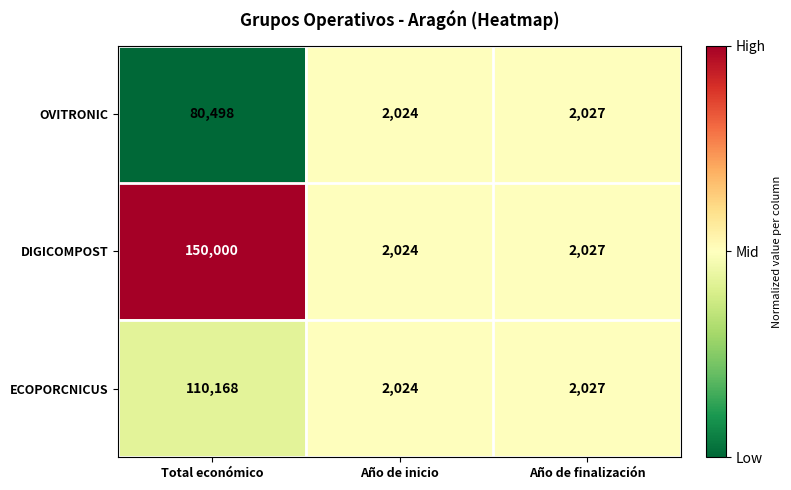

At which category is the sum across all series the highest?

Total económico